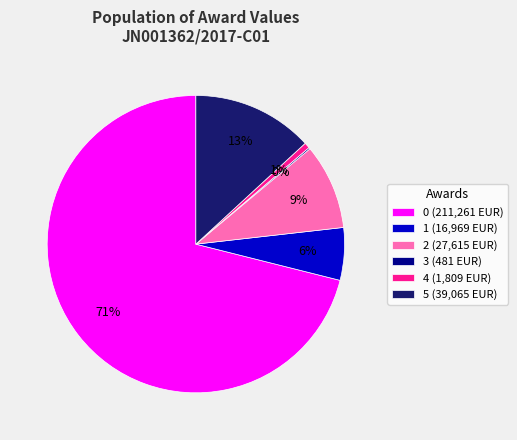

Which has a higher value, 0 (211,261 EUR) or 5 (39,065 EUR)?

0 (211,261 EUR)